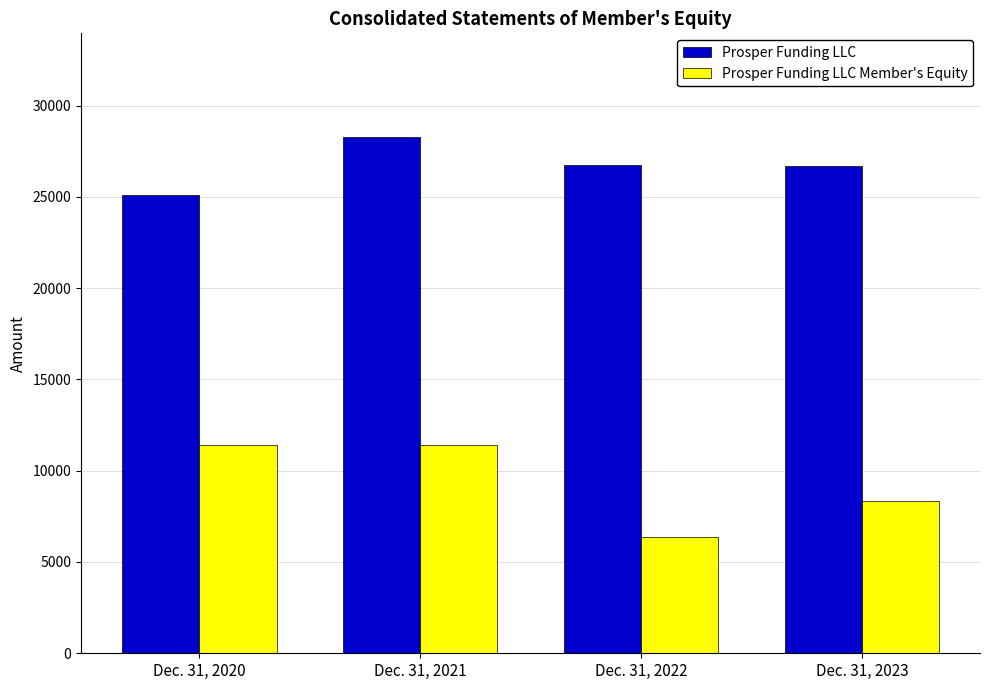

What are all the series names shown in the legend?

Prosper Funding LLC, Prosper Funding LLC Member's Equity